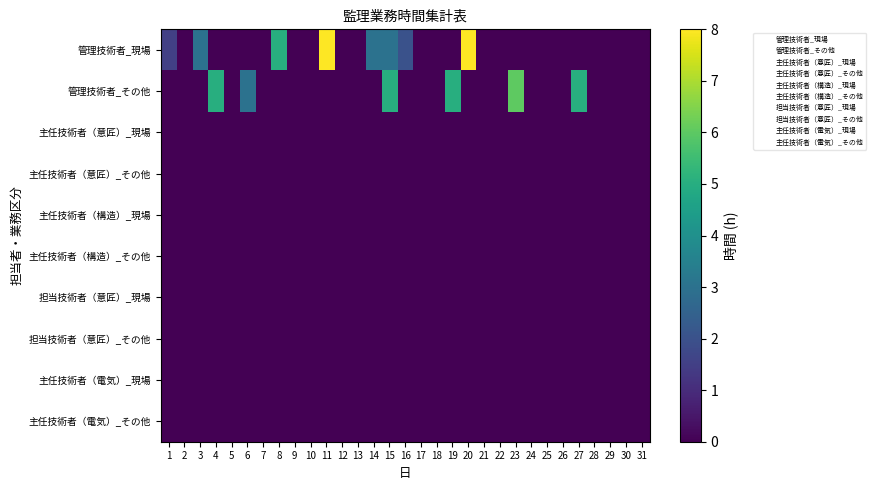

Which series has the largest total across all categories?

管理技術者_現場